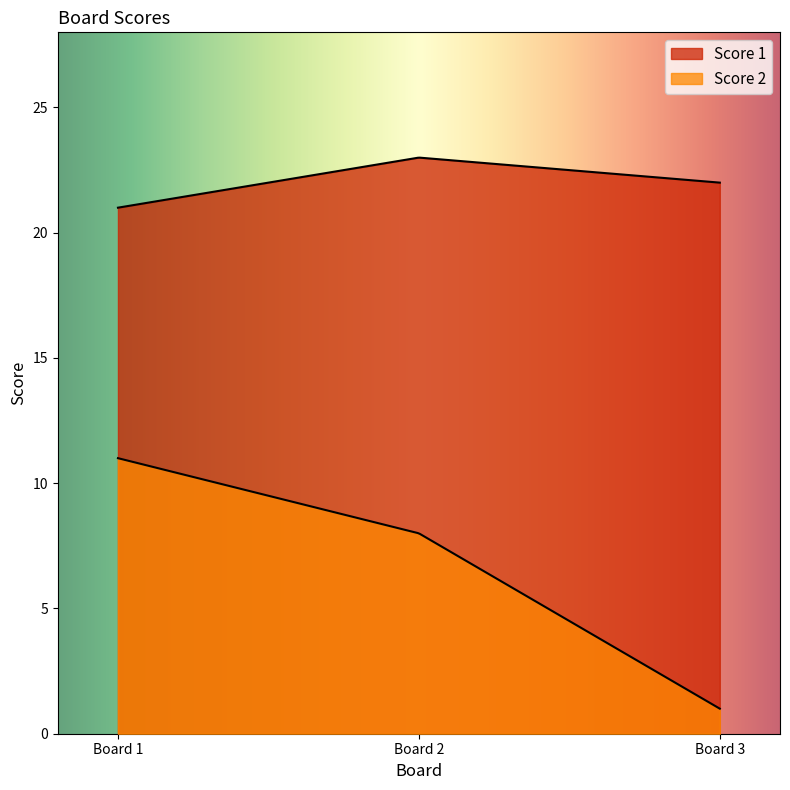

Which label corresponds to the largest value in the chart?

2